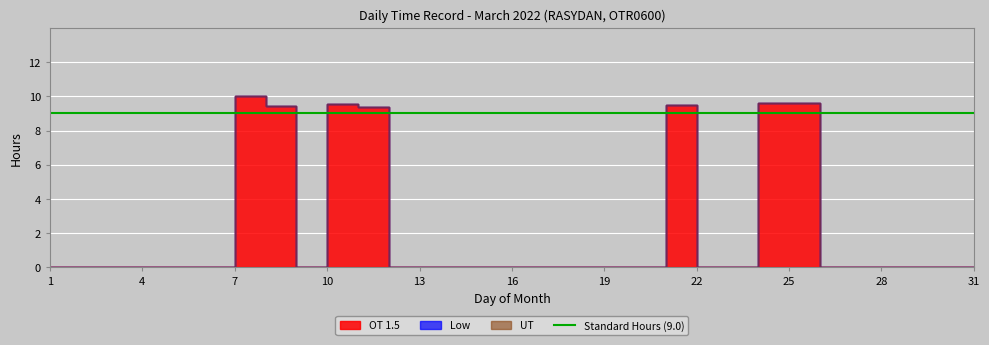

Which series has the widest spread of values?

OT 1.5